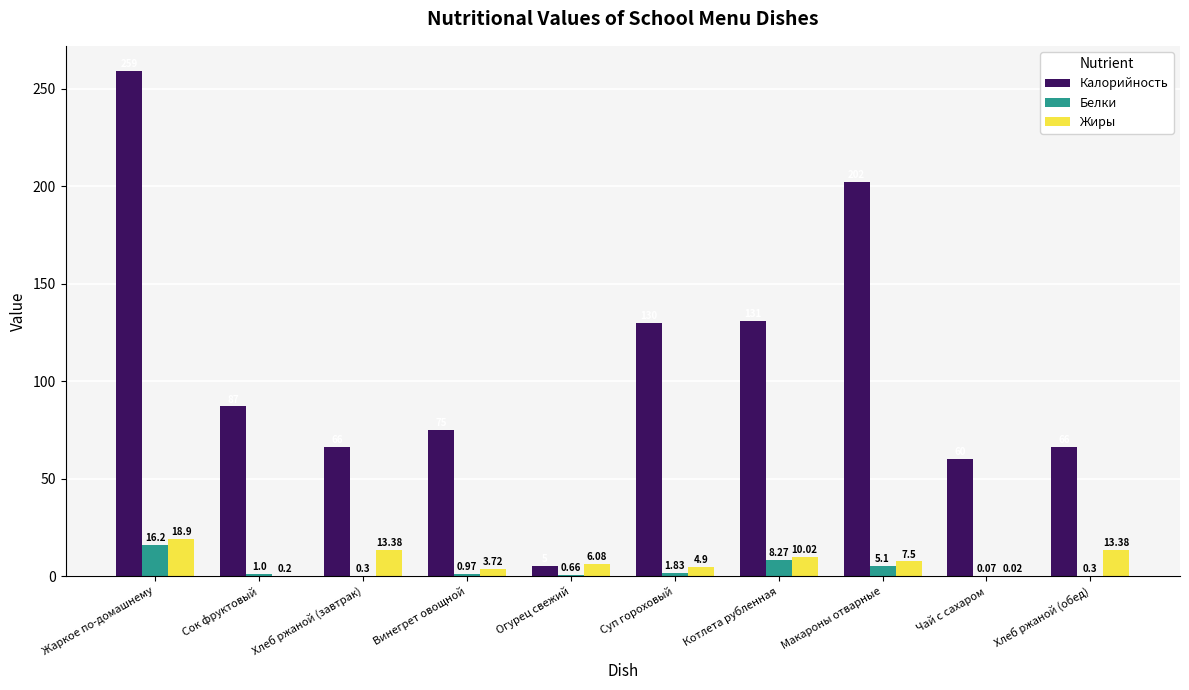

Which category has the highest value in the Калорийность series?

Жаркое по-домашнему